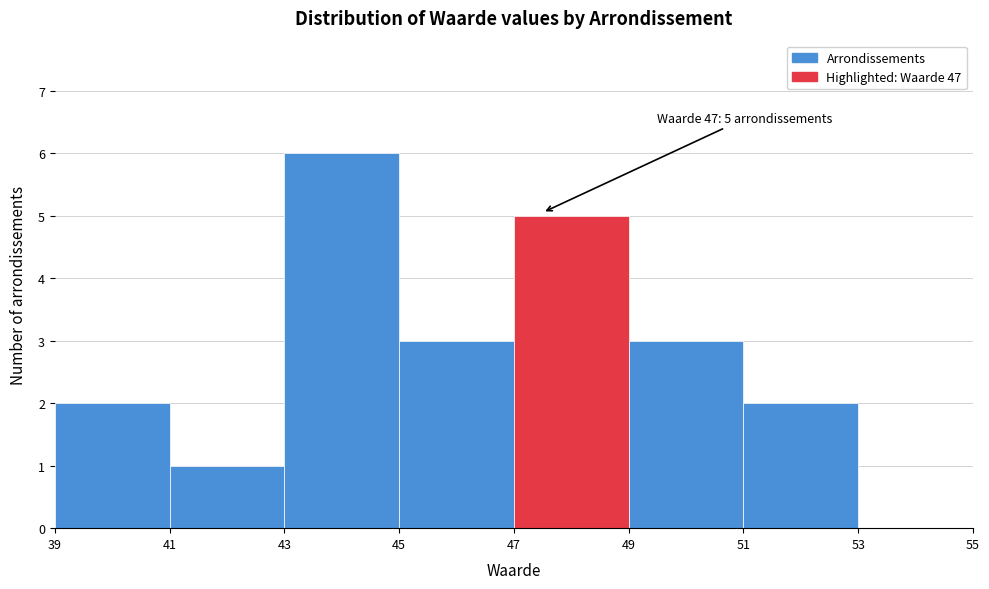

Reading right to left, extract all data points from this chart.

53=0	51=2	49=3	47=5	45=3	43=6	41=1	39=2